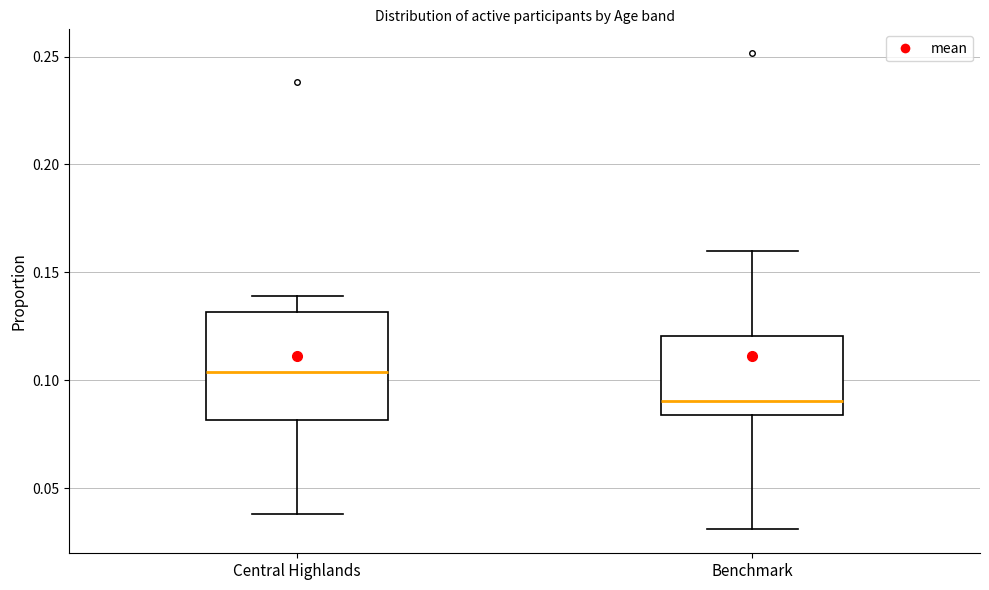

Reading left to right, transcribe this box plot: for each box, give where its median line is, the range the box spans, and where its two whiskers end, as read against the y-axis. The values are not printed on the chart, so give them approximately, as read against the axis.

Central Highlands: median 0.105, box 0.080 to 0.130, whiskers 0.040 to 0.140
Benchmark: median 0.090, box 0.085 to 0.120, whiskers 0.030 to 0.160